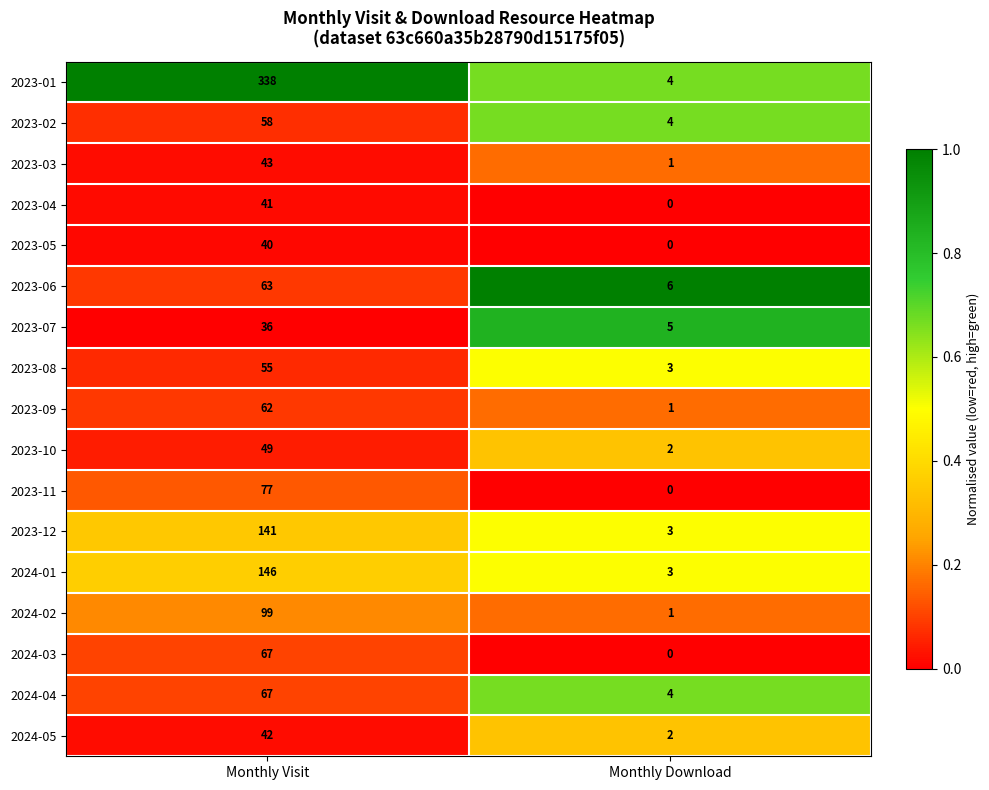

What value does the 2024-03 series have at Monthly Visit, to the nearest 5?

65